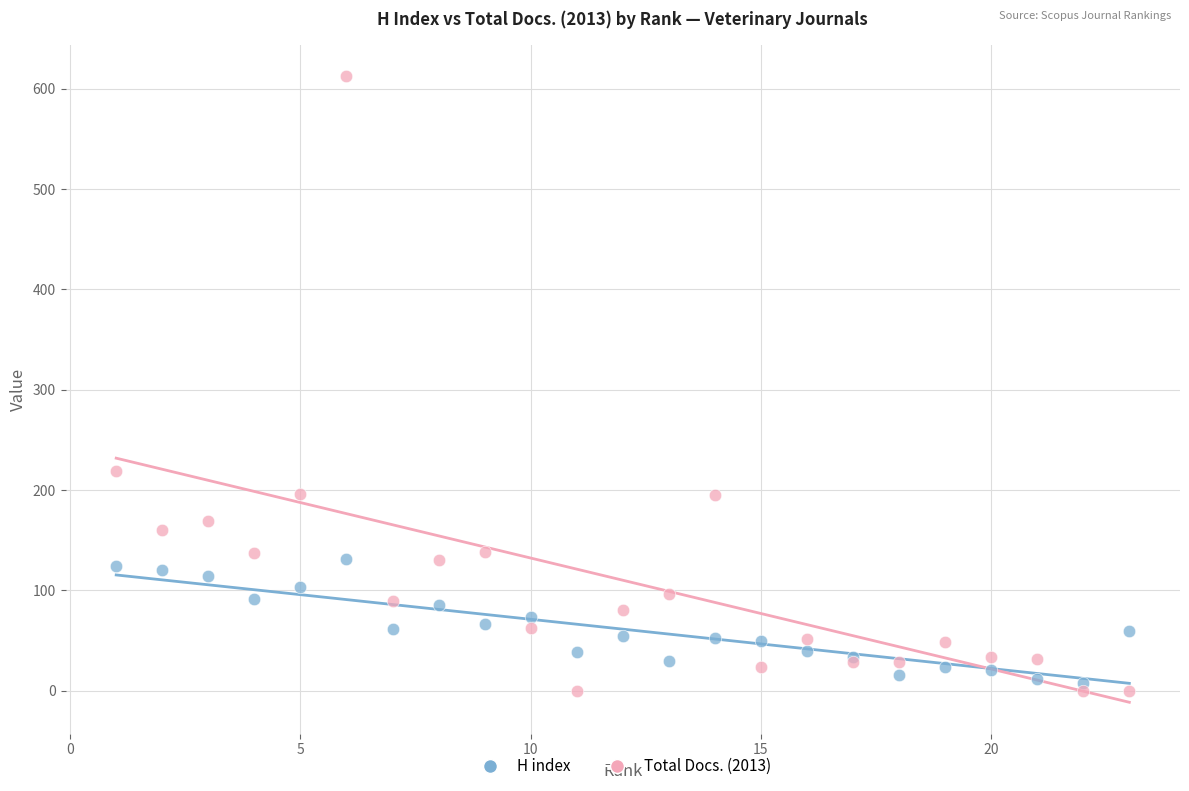

Which series contains the lowest Y value?

Total Docs. (2013)